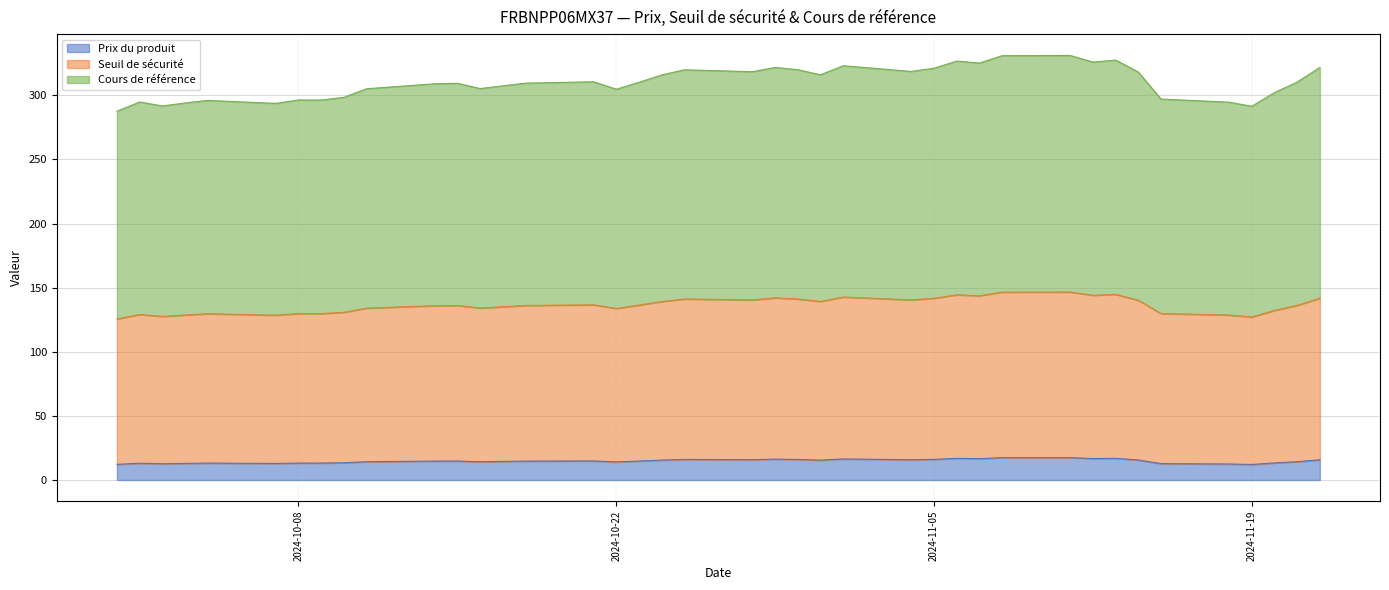

At which category is the sum across all series the highest?

2024-11-11